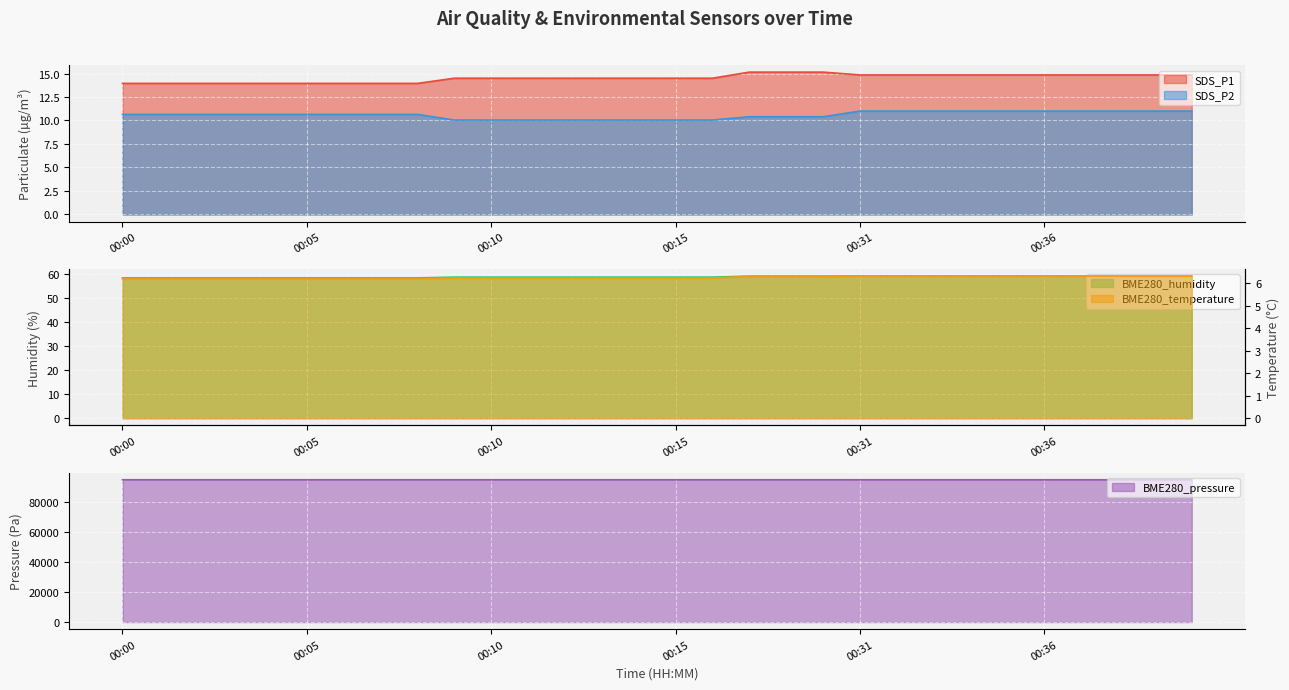

Does the chart display data point markers on the line(s)?

No